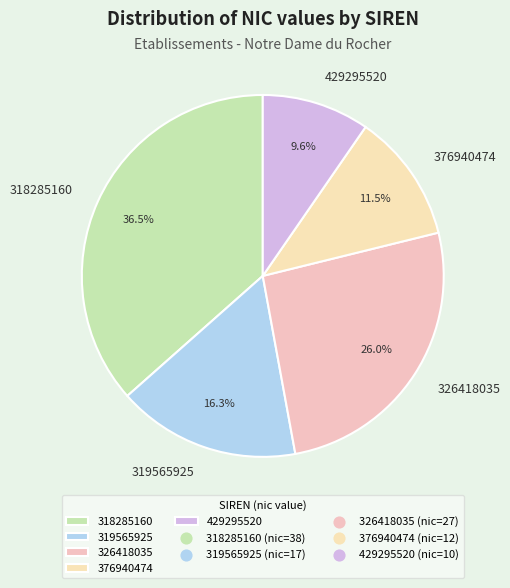

What portion of the pie excludes 326418035?

74.0%